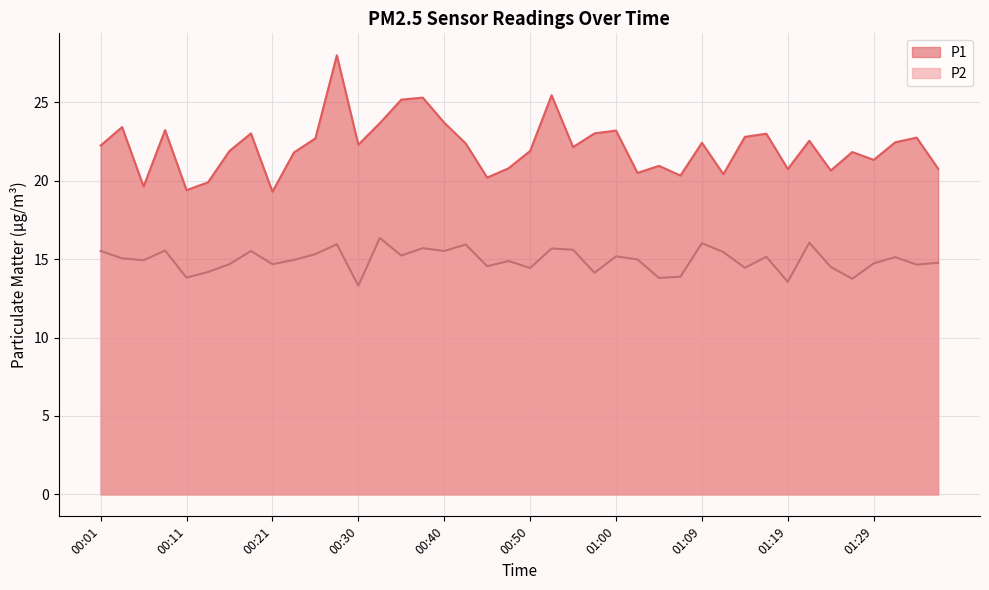

What is the sum of all P2 values?

597.5